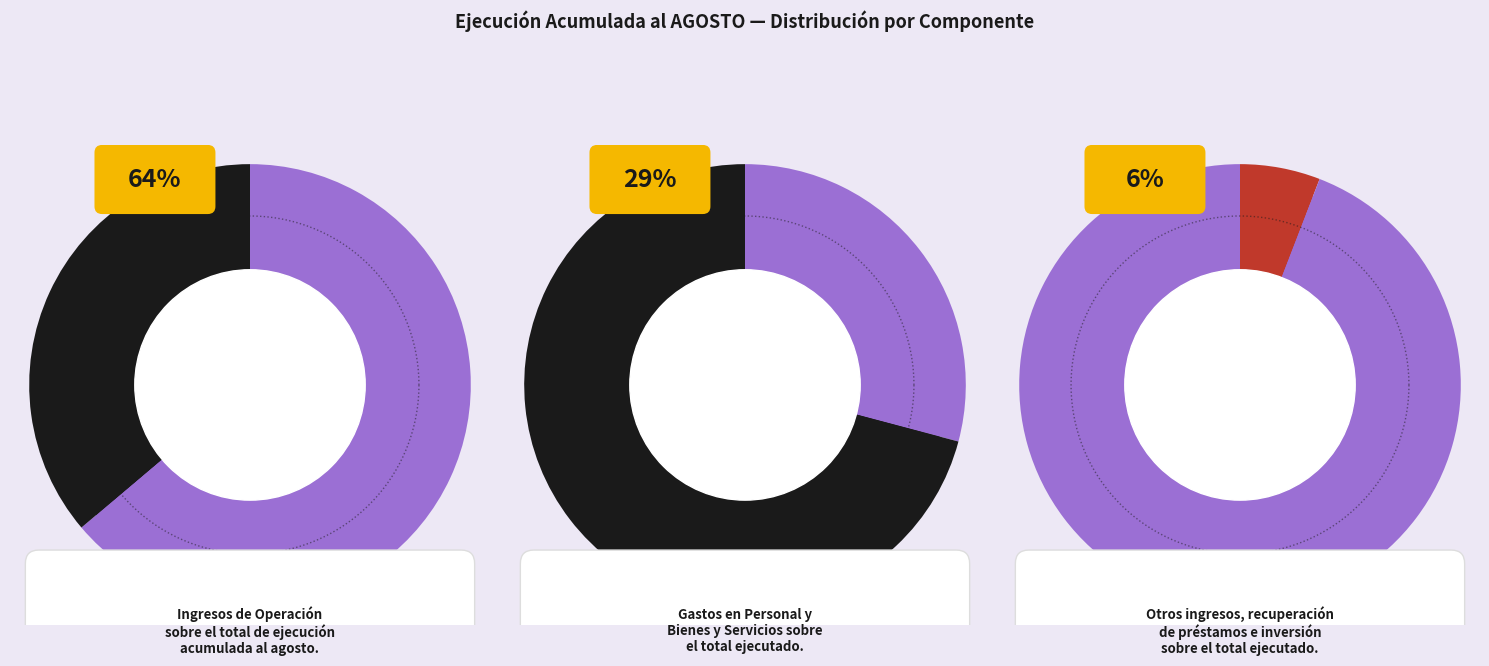

Is there a majority slice in this chart?

Yes